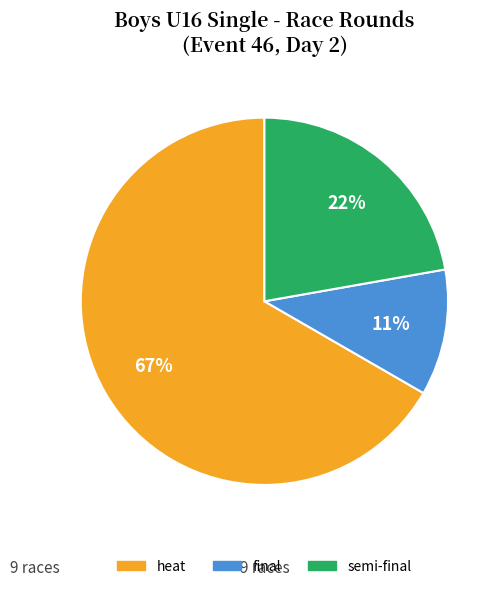

Combined, do heat and final account for over 50%?

Yes